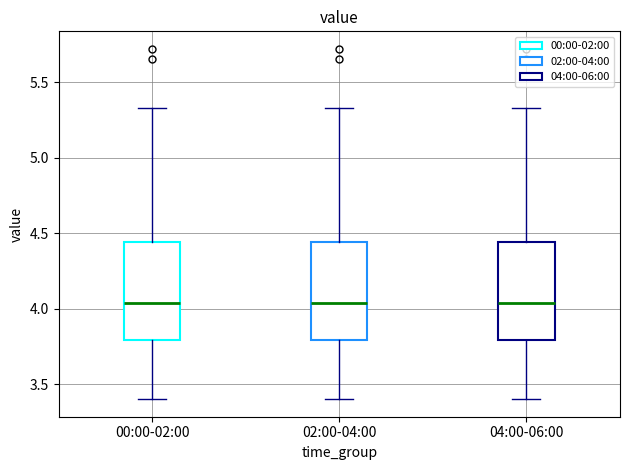

Reading left to right, read every box against the y-axis: the position of its median line, the range the box covers, and the ends of its whiskers. The values are not printed on the chart, so give them approximately, as read against the axis.

00:00-02:00: median 4.05, box 3.80 to 4.45, whiskers 3.40 to 5.35
02:00-04:00: median 4.05, box 3.80 to 4.45, whiskers 3.40 to 5.35
04:00-06:00: median 4.05, box 3.80 to 4.45, whiskers 3.40 to 5.35